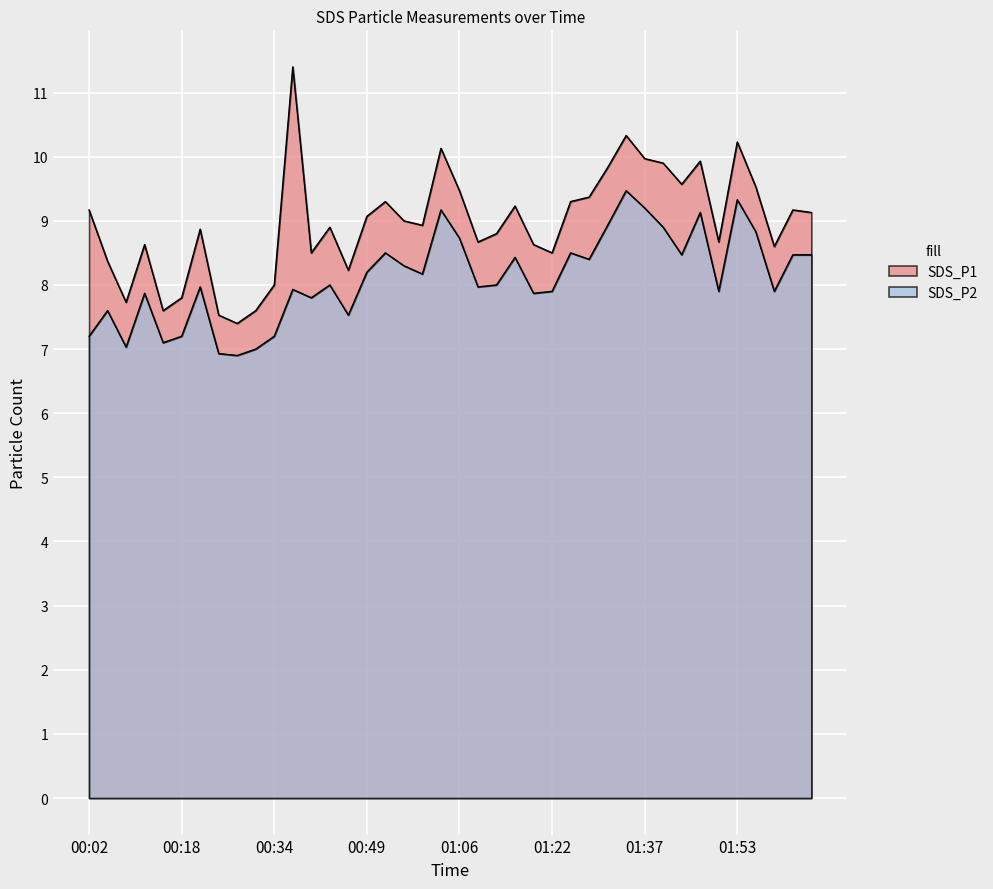

True or false: SDS_P1 and SDS_P2 intersect in this chart.

False